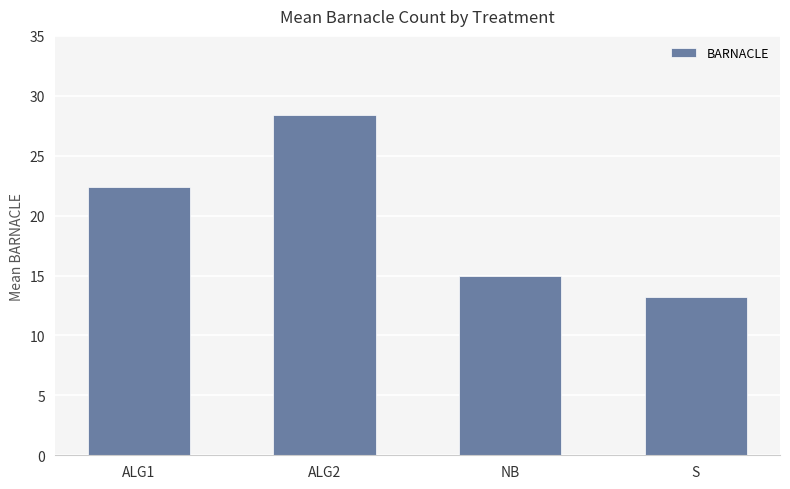

How many data points are above 22?

2